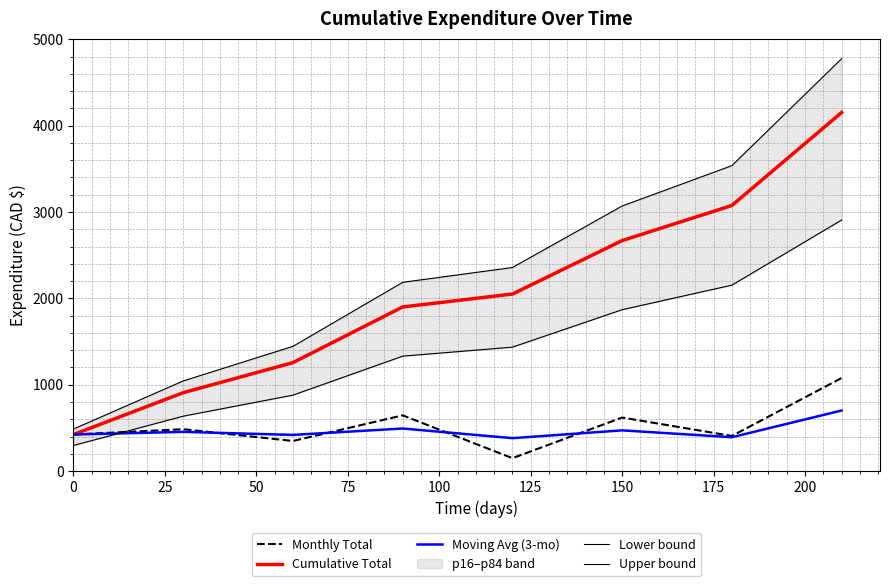

After their last crossing, which series has the higher values: Lower bound or Moving Avg (3-mo)?

Lower bound